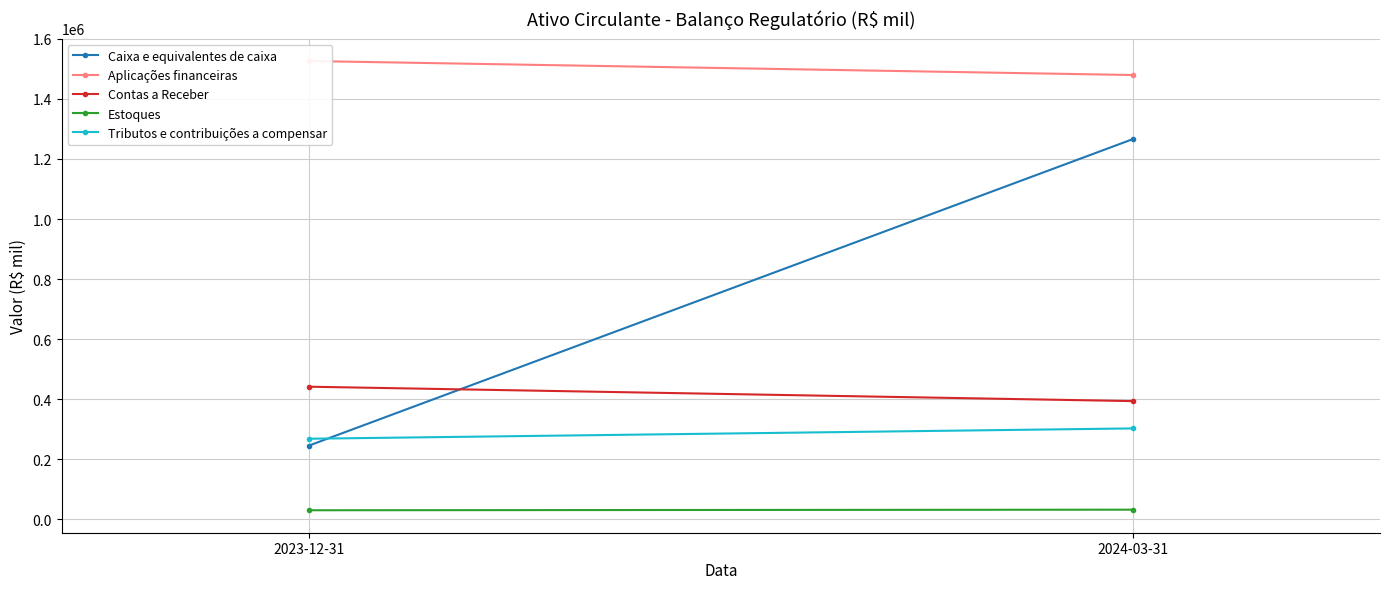

Reading left to right, transcribe all the data shown in this chart.

Caixa e equivalentes de caixa: 2023-12-31=245819	2024-03-31=1266111
Aplicações financeiras: 2023-12-31=1526208	2024-03-31=1479543
Contas a Receber: 2023-12-31=441987	2024-03-31=394010
Estoques: 2023-12-31=30654	2024-03-31=32594
Tributos e contribuições a compensar: 2023-12-31=268730	2024-03-31=303125